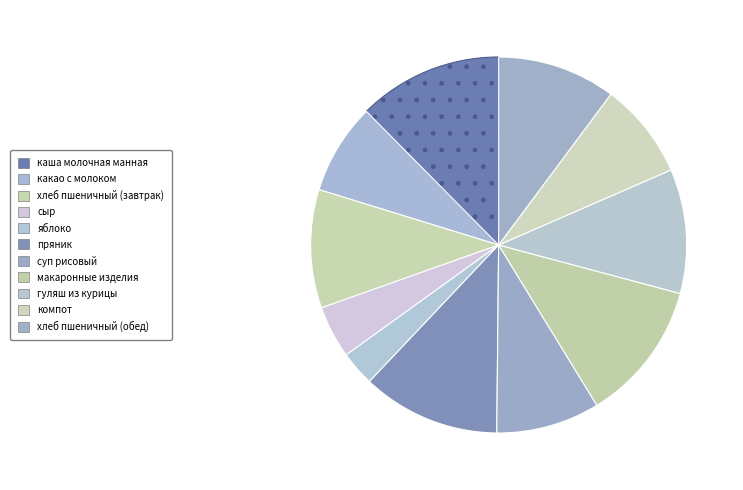

Count the number of slices in the pie.

11